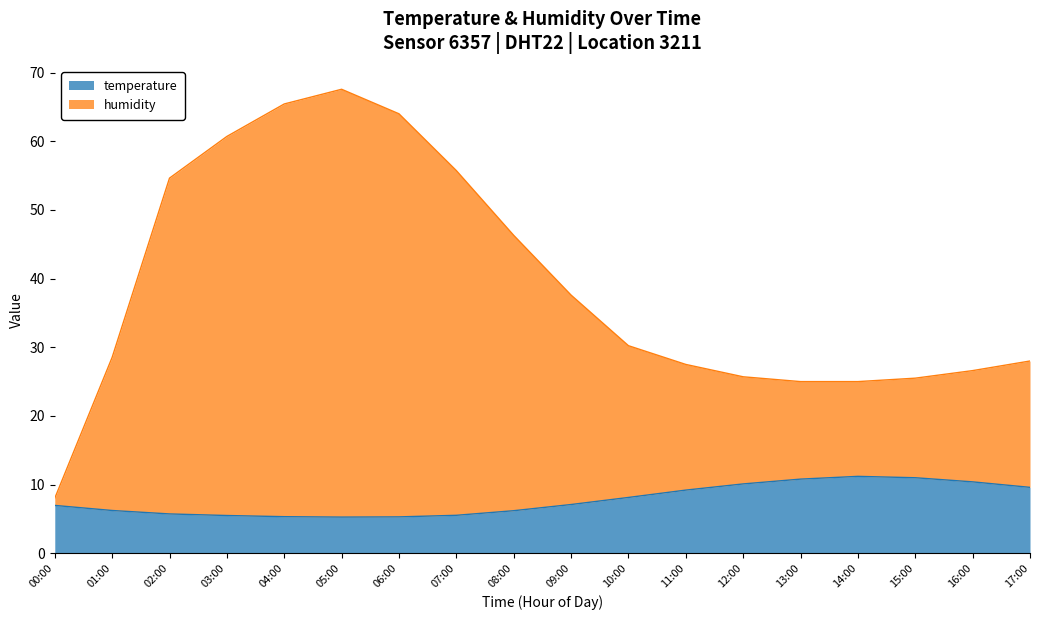

At 06:00, list the series in order from smallest to largest.

temperature, humidity